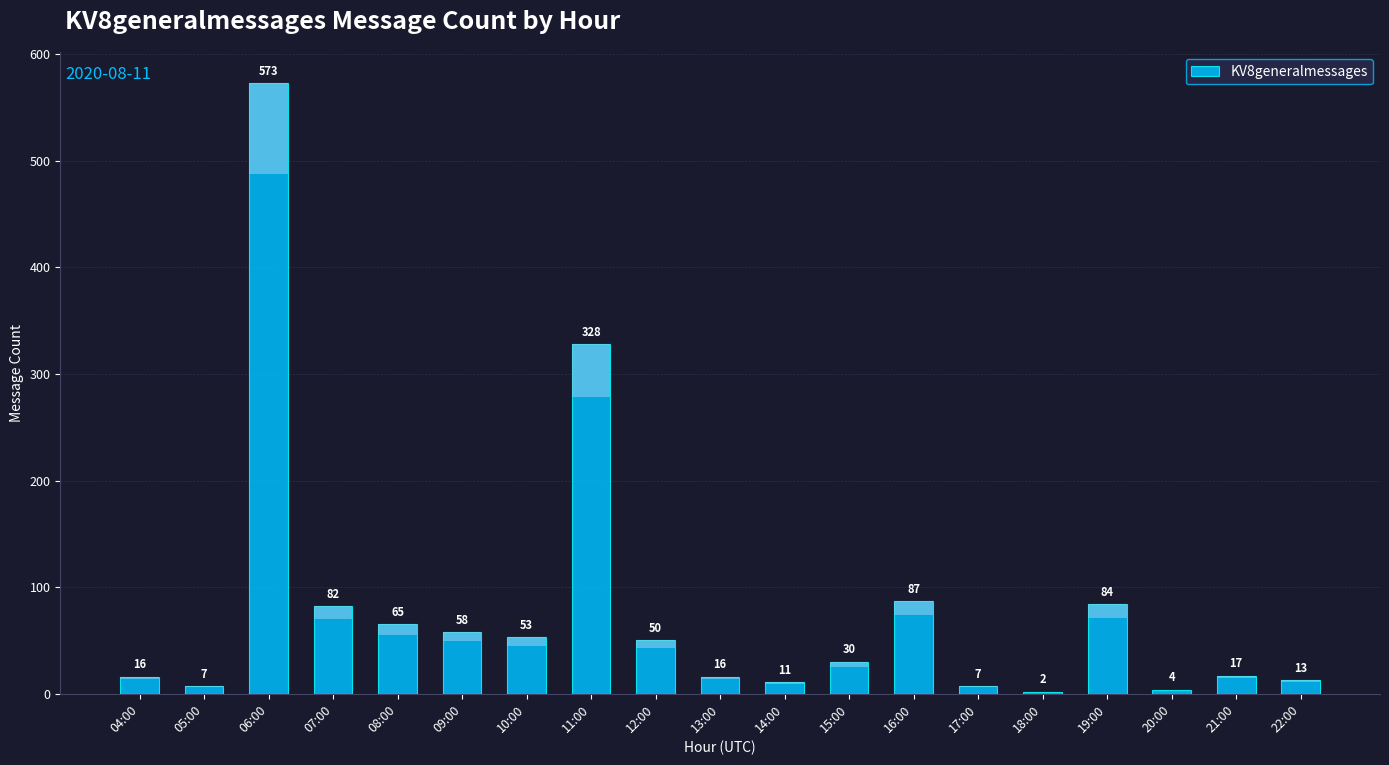

What is the difference between the values at 15:00 and 18:00?

28